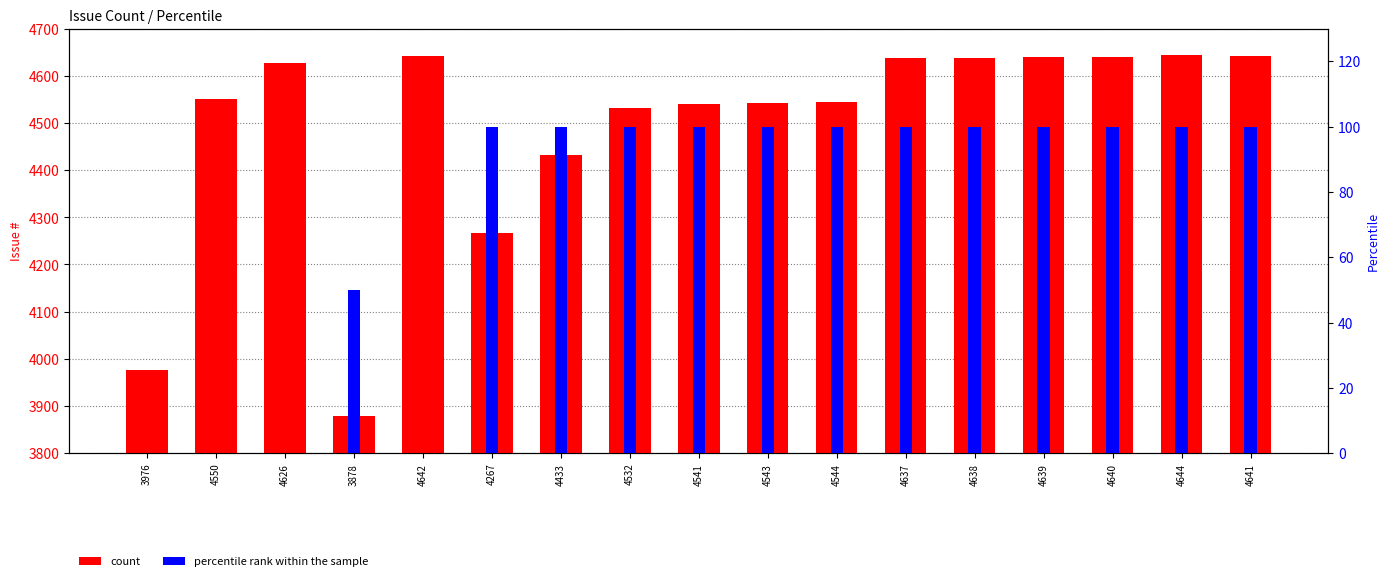

Which category has the highest value in the count series?

4644